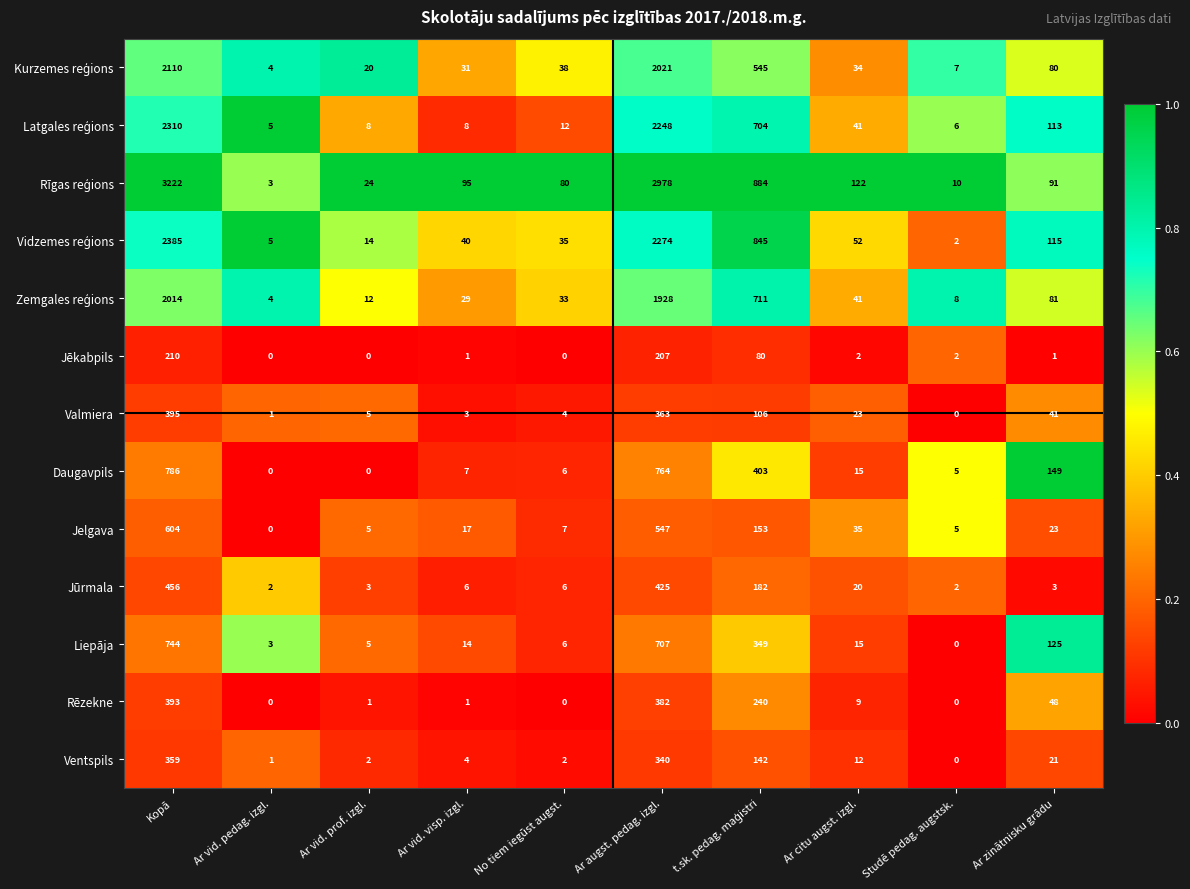

What is the average value of the Liepāja series?

197